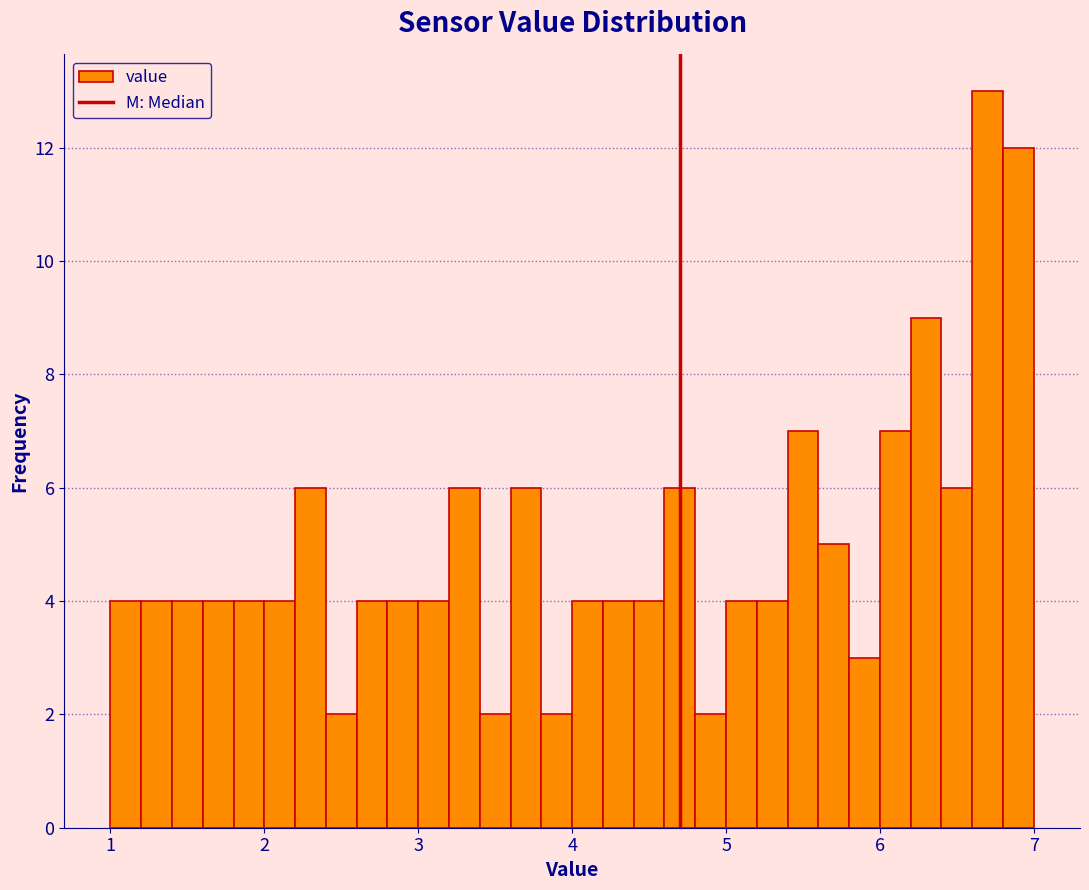

Read against the x-axis, roughly where is the centre of the tallest bar?

6.7